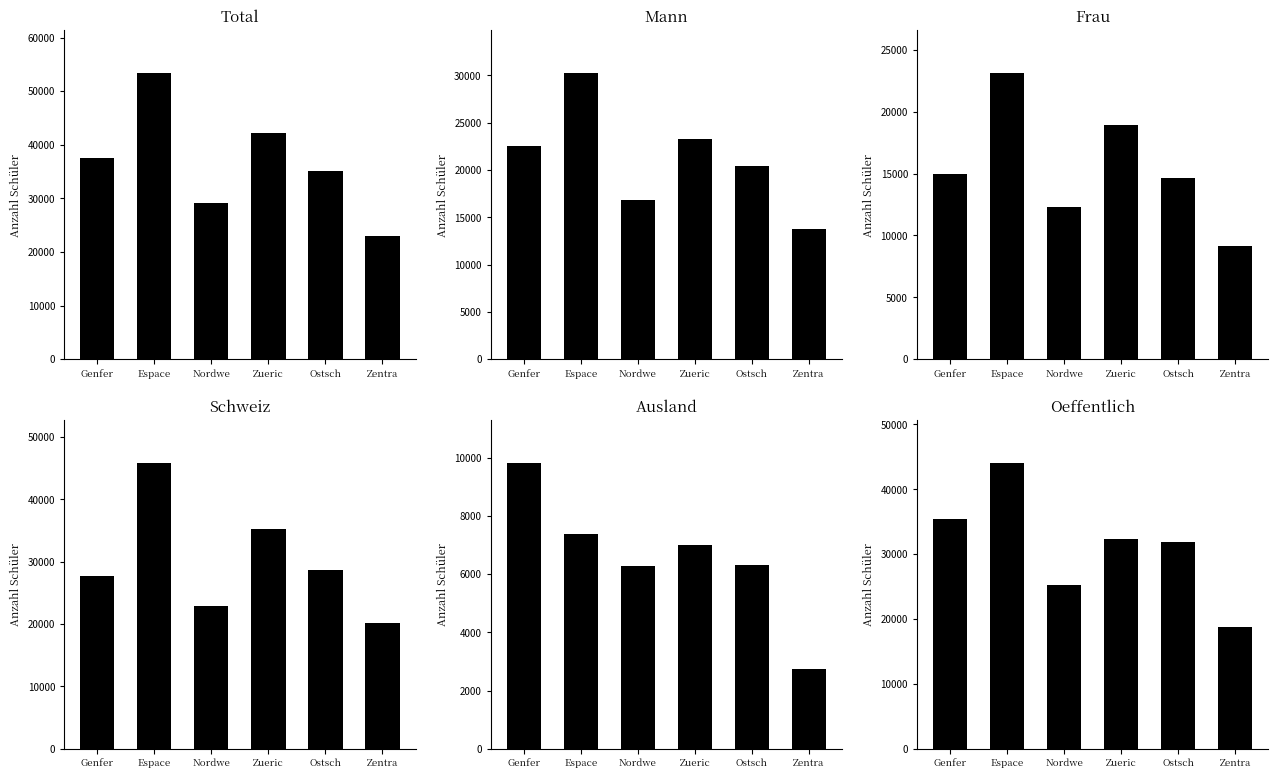

What is the difference between the Ausland values at Espace and Zentra?

4632